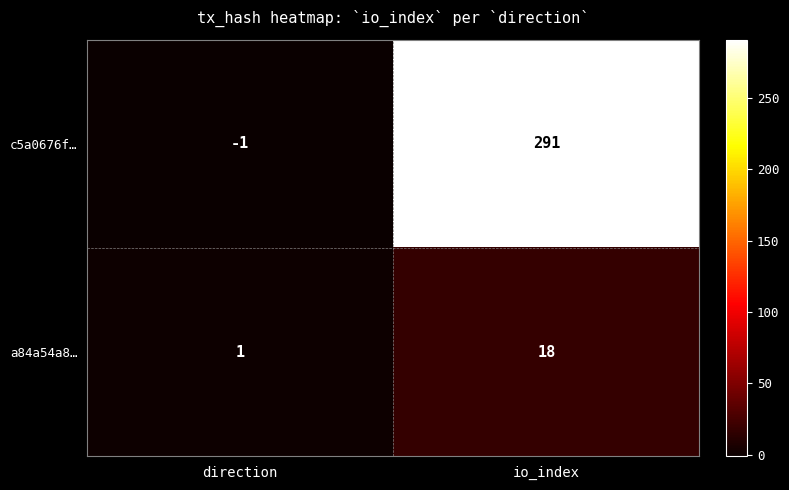

What is the maximum value for c5a0676f…?

291